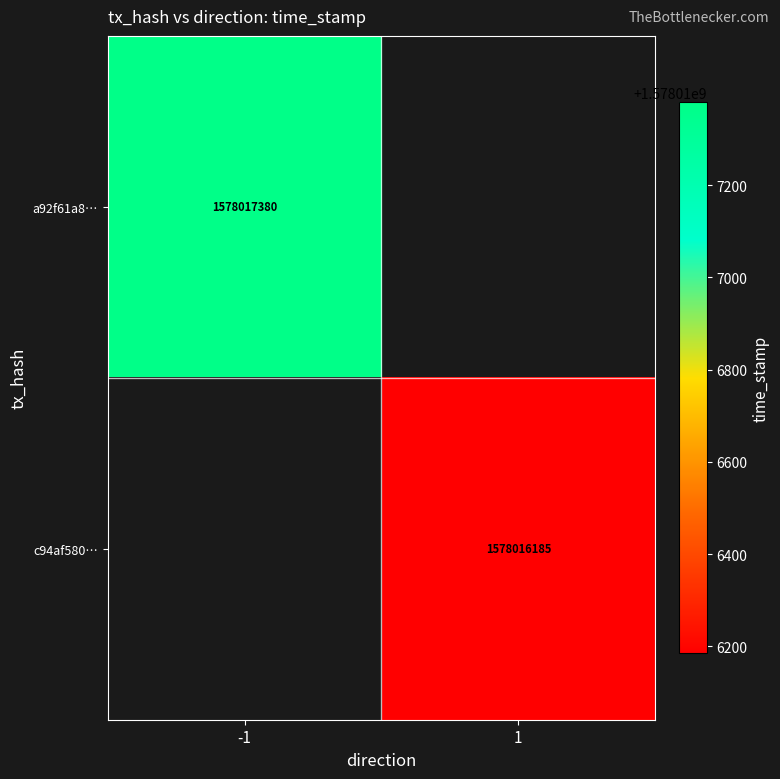

List the series in order of their overall mean, highest first.

a92f61a82846e2e625642c1d88c9c39838cdd29, c94af580e8e3a3361ccc34389159902ca79fdd7